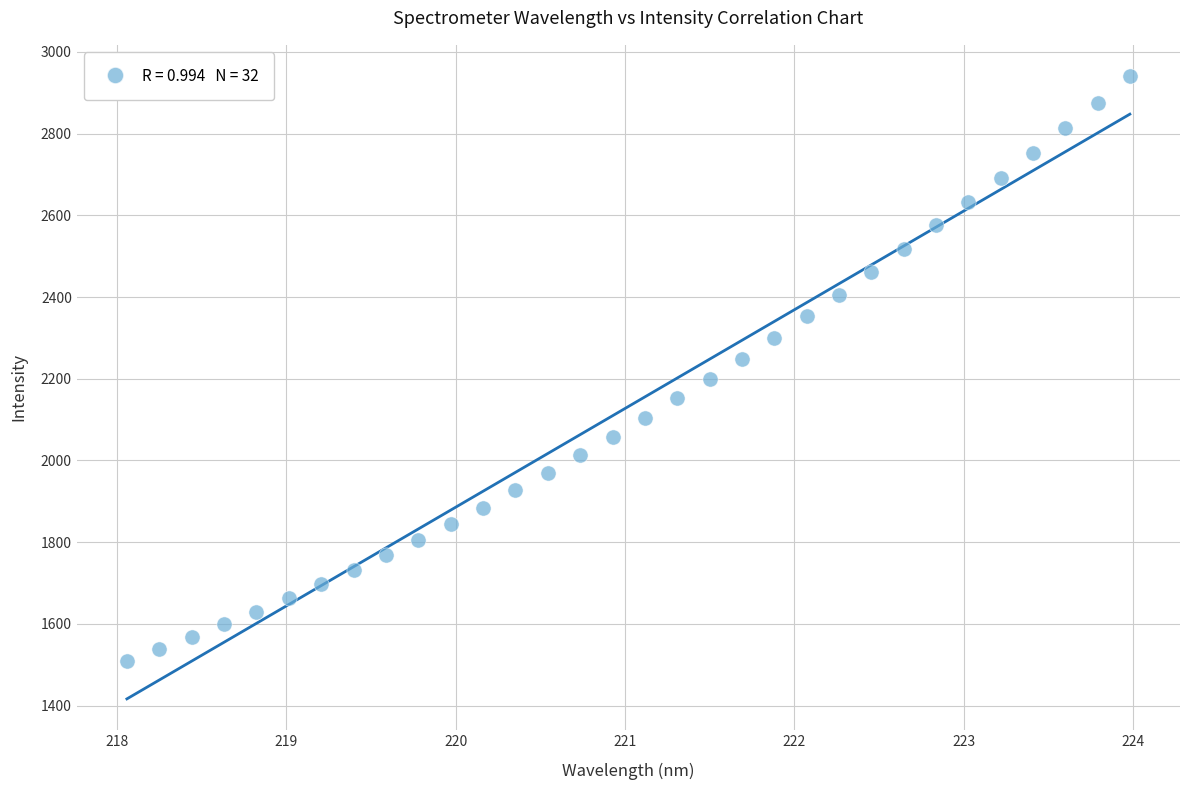

What is the range of Y values (max minus min)?

1432.1